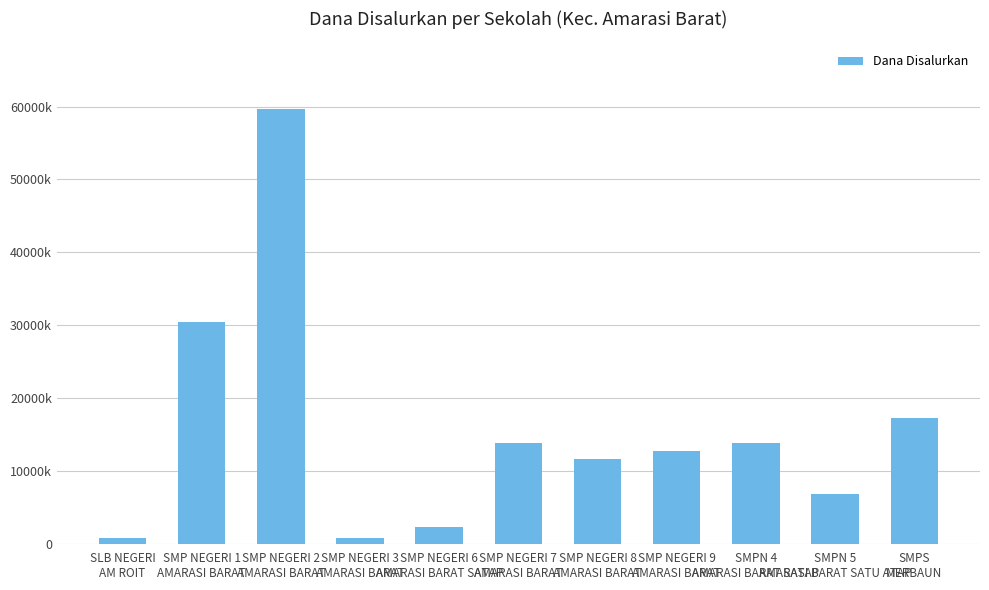

List the labels in order of value, smallest first.

SLB NEGERI
AM ROIT, SMP NEGERI 3
AMARASI BARAT, SMP NEGERI 6
AMARASI BARAT SATAP, SMPN 5
AMARASI BARAT SATU ATAP, SMP NEGERI 8
AMARASI BARAT, SMP NEGERI 9
AMARASI BARAT, SMP NEGERI 7
AMARASI BARAT, SMPN 4
AMARASI BARAT SATAP, SMPS
MERBAUN, SMP NEGERI 1
AMARASI BARAT, SMP NEGERI 2
AMARASI BARAT